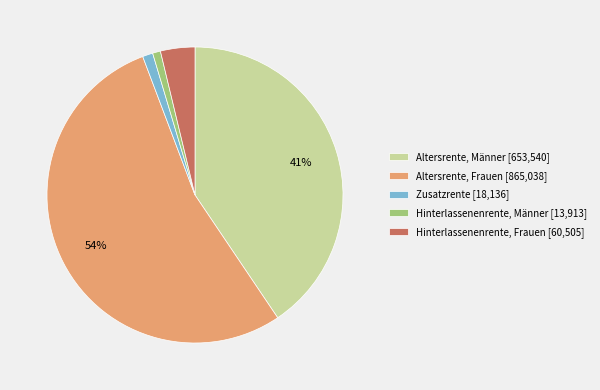

True or false: Zusatzrente accounts for 1% of the total.

True